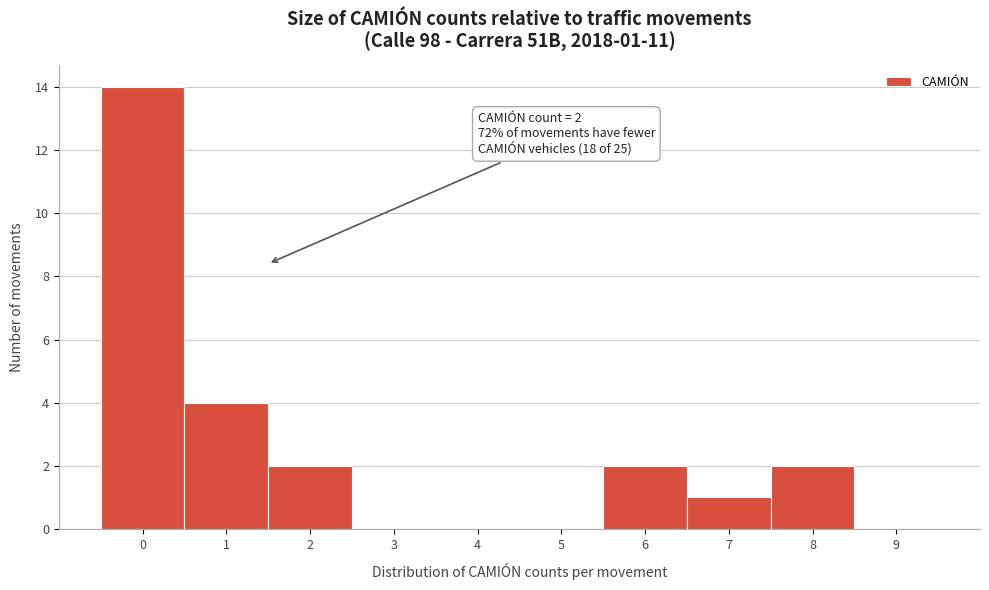

Reading left to right, transcribe all the data shown in this chart.

0=14	1=4	2=2	3=0	4=0	5=0	6=2	7=1	8=2	9=0